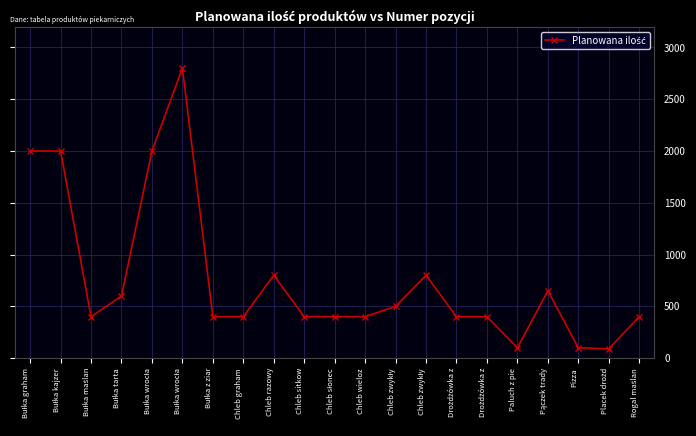

List the labels in order of value, largest first.

Bułka wrocła, Bułka graham, Bułka kajzer, Bułka wrocła, Chleb razowy, Chleb zwykły, Pączek trady, Bułka tarta, Chleb zwykły, Bułka maślan, Bułka z ziar, Chleb graham, Chleb sitkow, Chleb słonec, Chleb wieloz, Drożdżówka z, Drożdżówka z, Rogal maślan, Paluch z pie, Pizza, Placek drożd